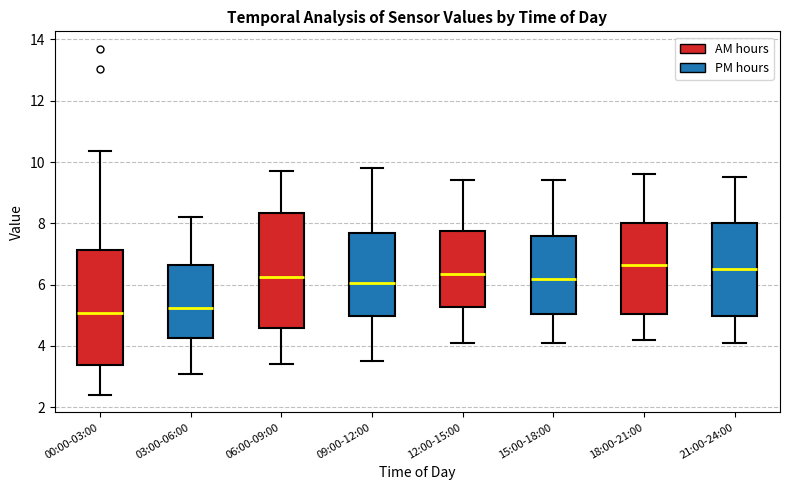

Where is the lower edge of the box for 09:00-12:00 on the y-axis? The values are not printed on the chart, so give them approximately, as read against the axis.

5.0